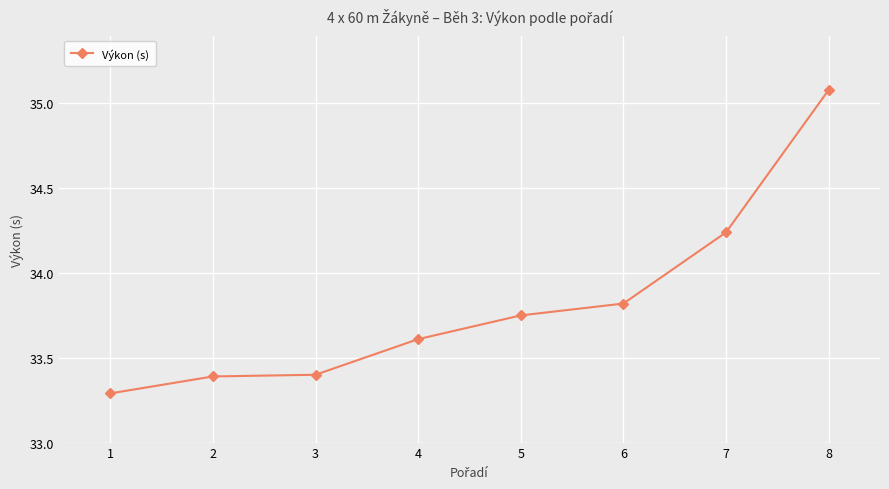

How many lines are shown in the chart?

1